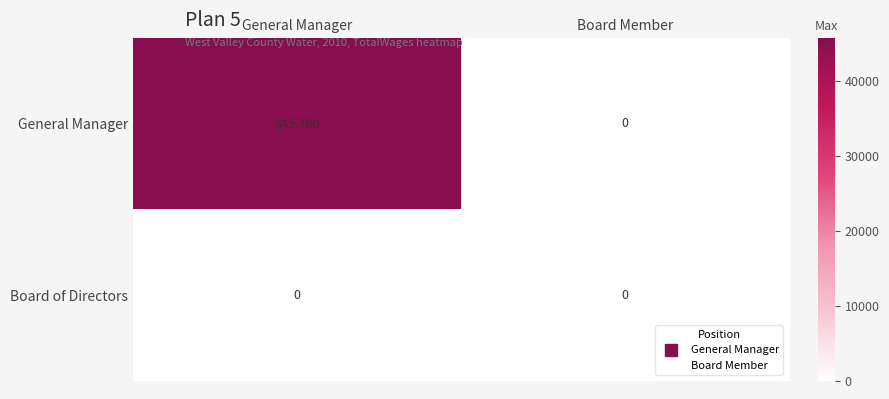

What is the greatest value displayed?

45760